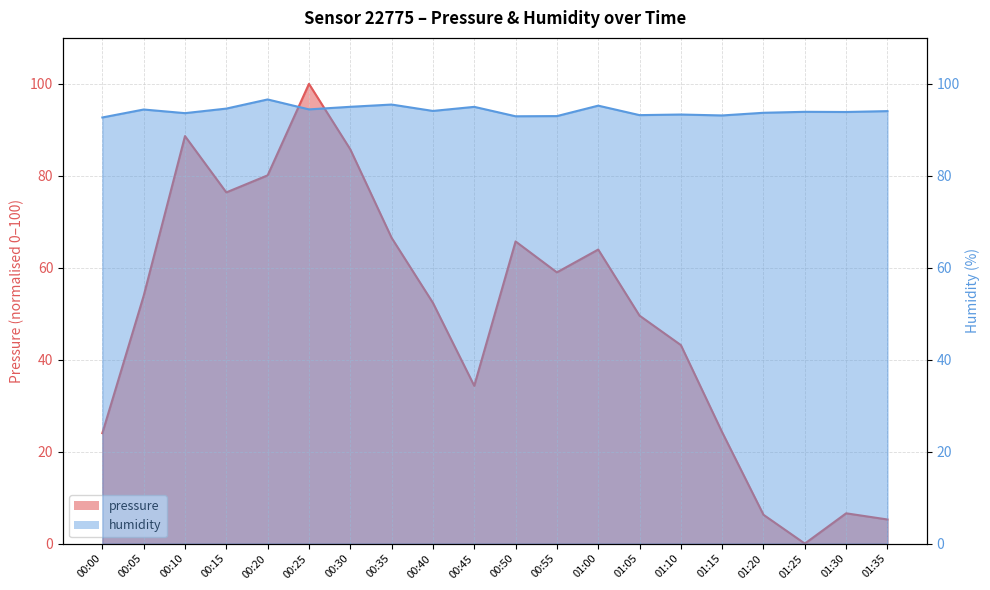

What is the total value across all series at 00:30?

180.8